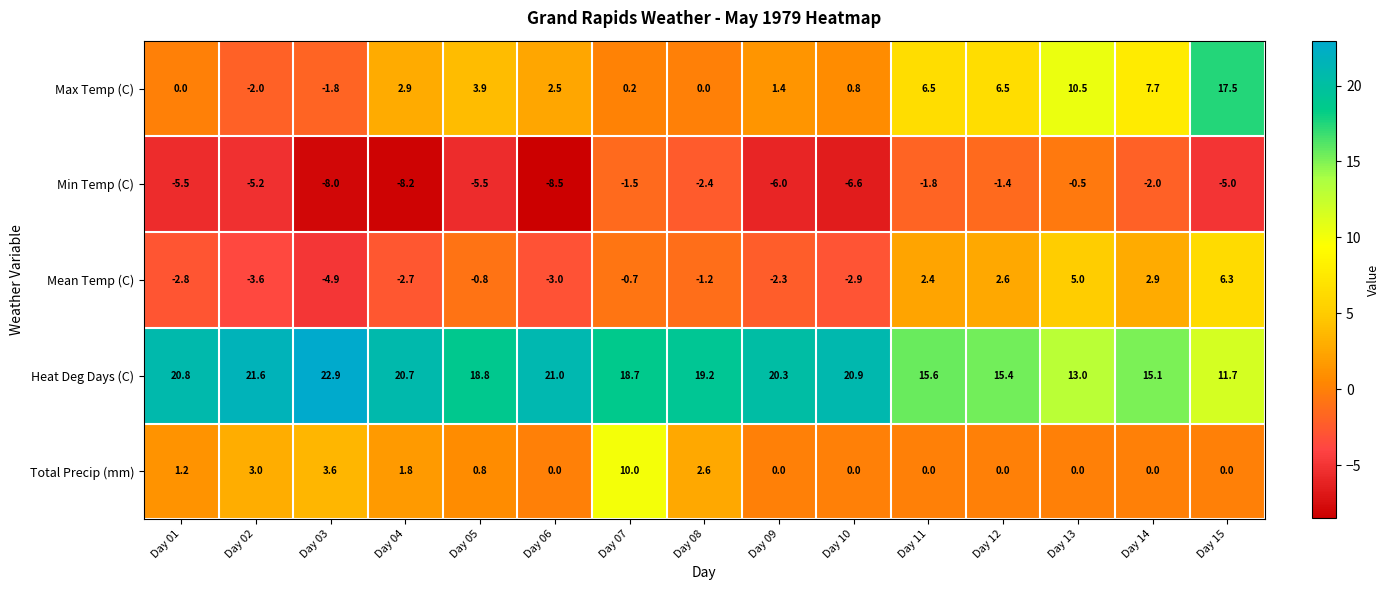

The Total Precip (mm) series shows 1.8 at Day 04. True or false?

True